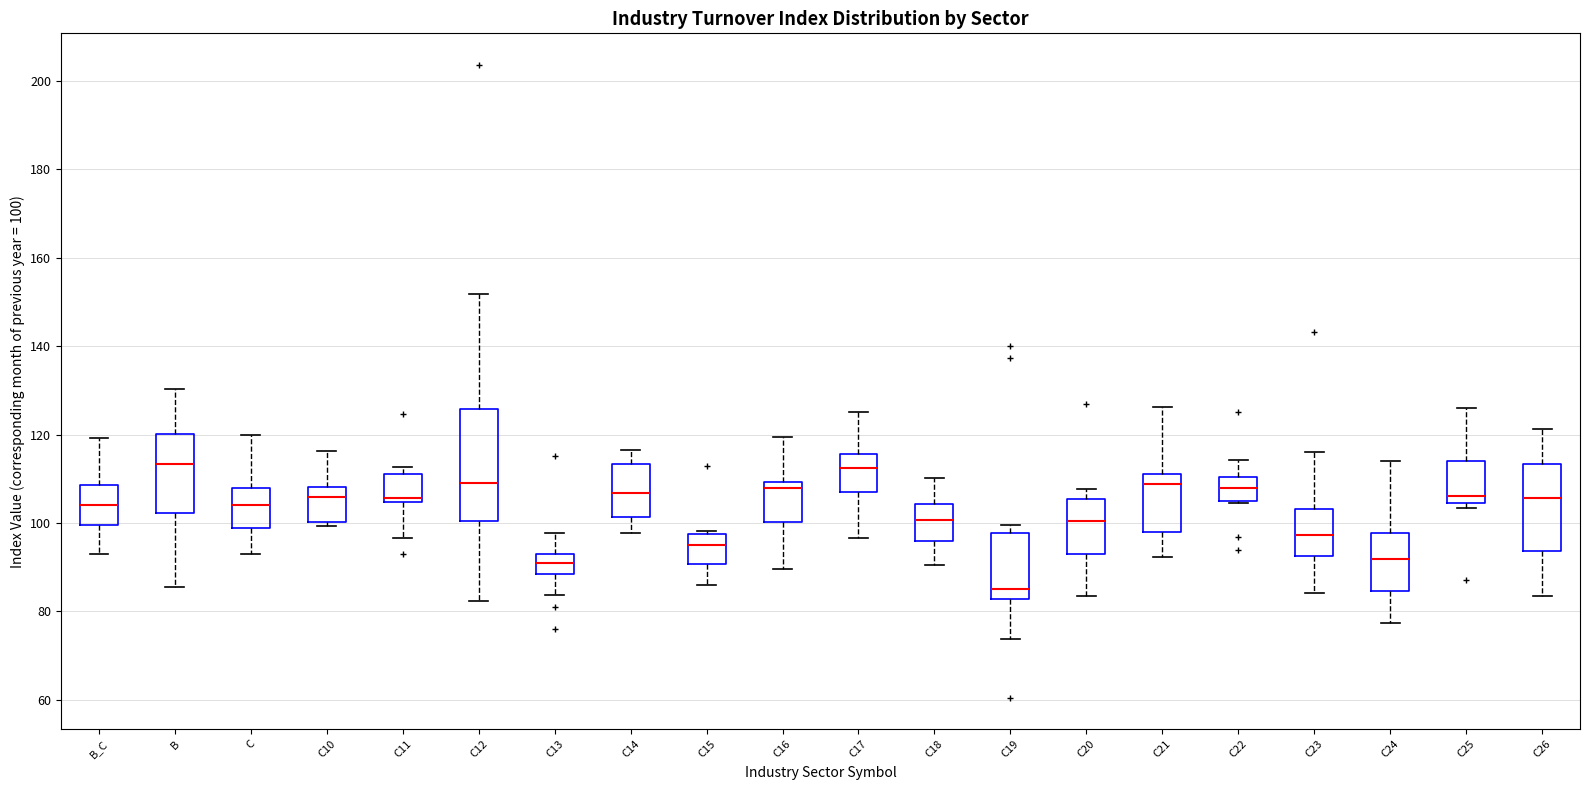

Comparing the boxes themselves (not the whiskers), which one is the tallest?

C12